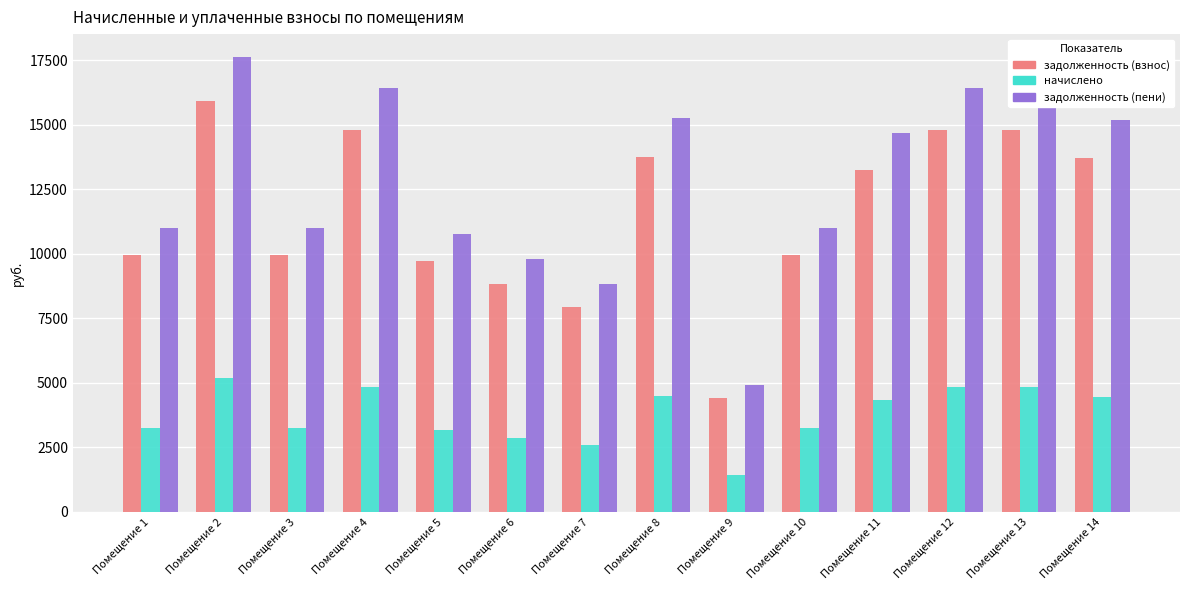

What are all the series names shown in the legend?

задолженность (взнос), начислено, задолженность (пени)